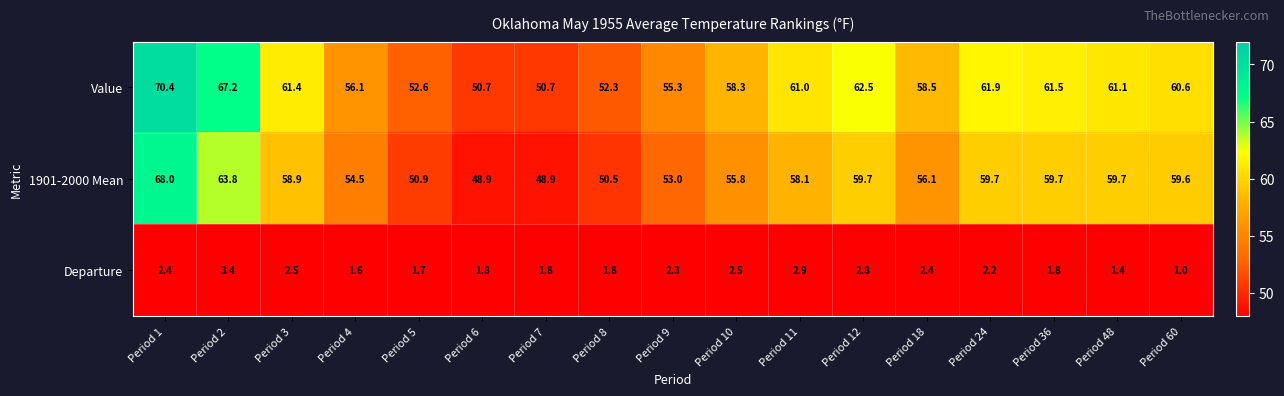

Where is Value nearest to the value 60?

Period 60